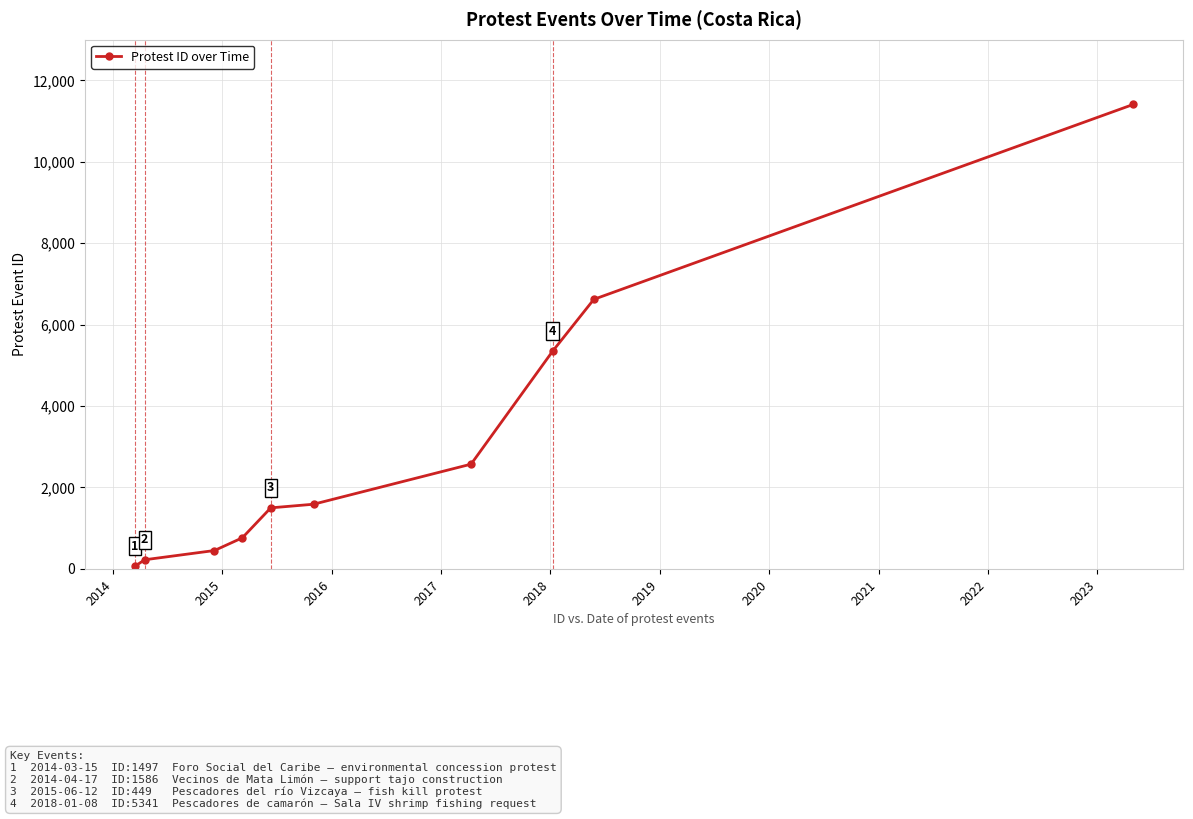

What is the value of the 9th point from the left?

6618